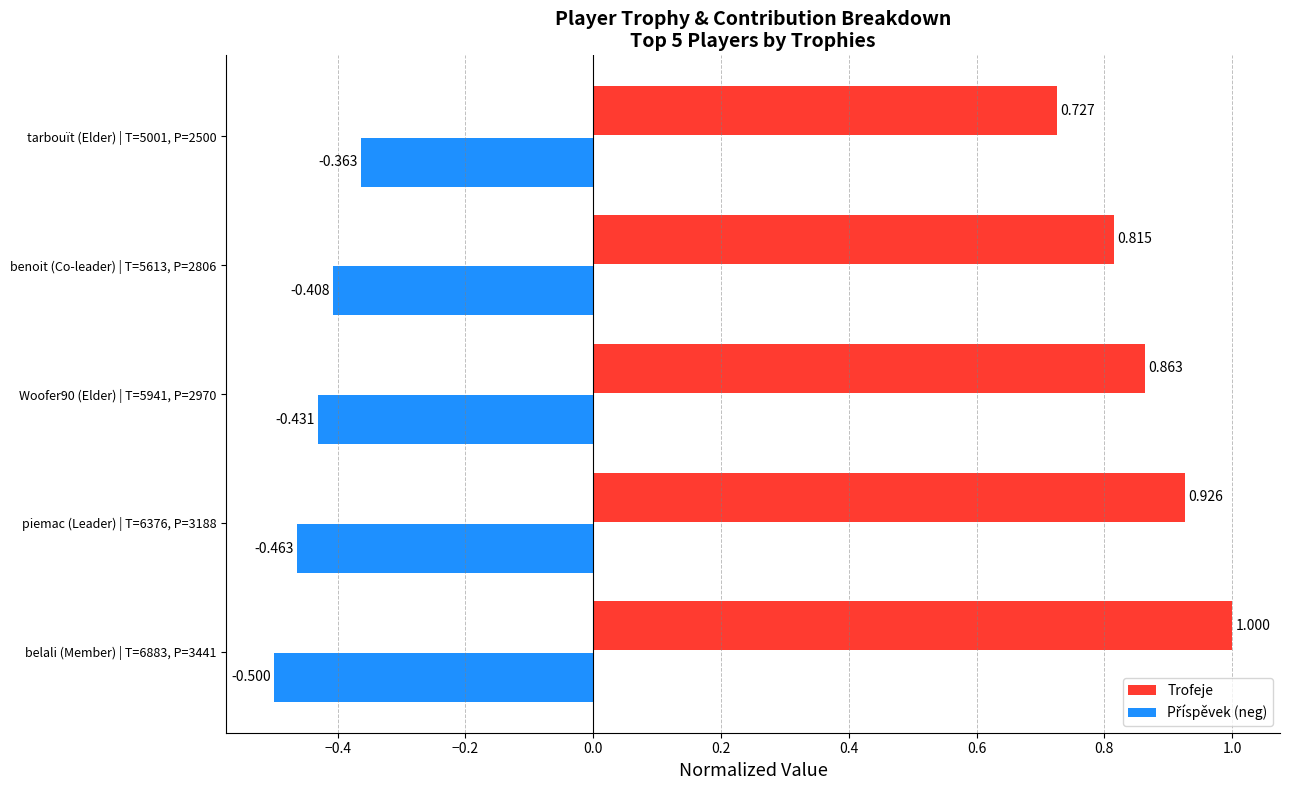

Which series has the largest total across all categories?

Trofeje